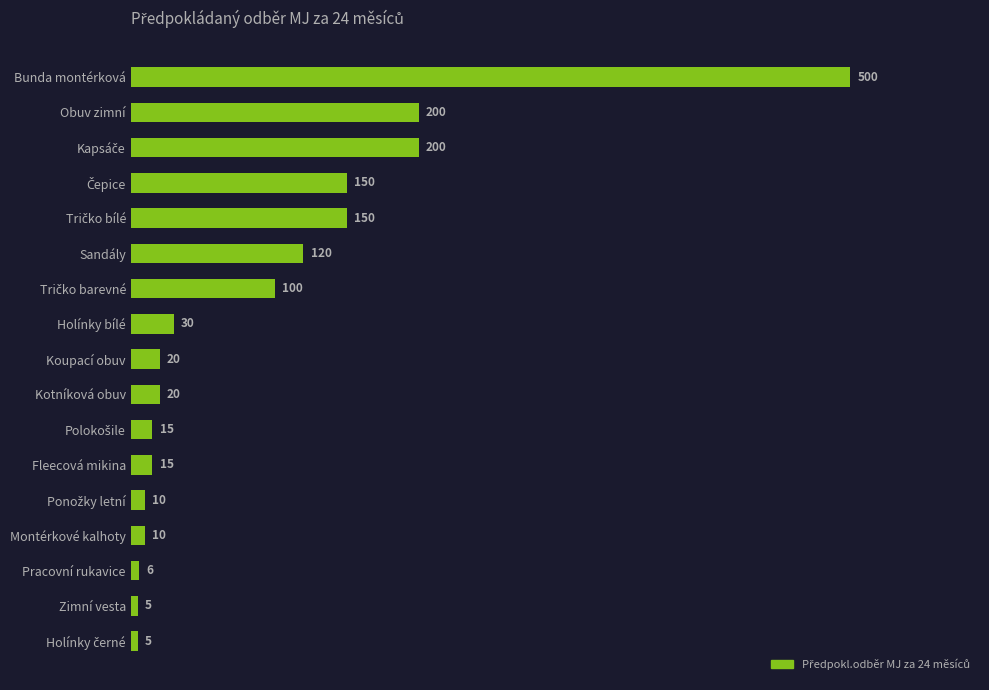

Reading top to bottom, what are all the values shown in this chart?

500	200	200	150	150	120	100	30	20	20	15	15	10	10	6	5	5